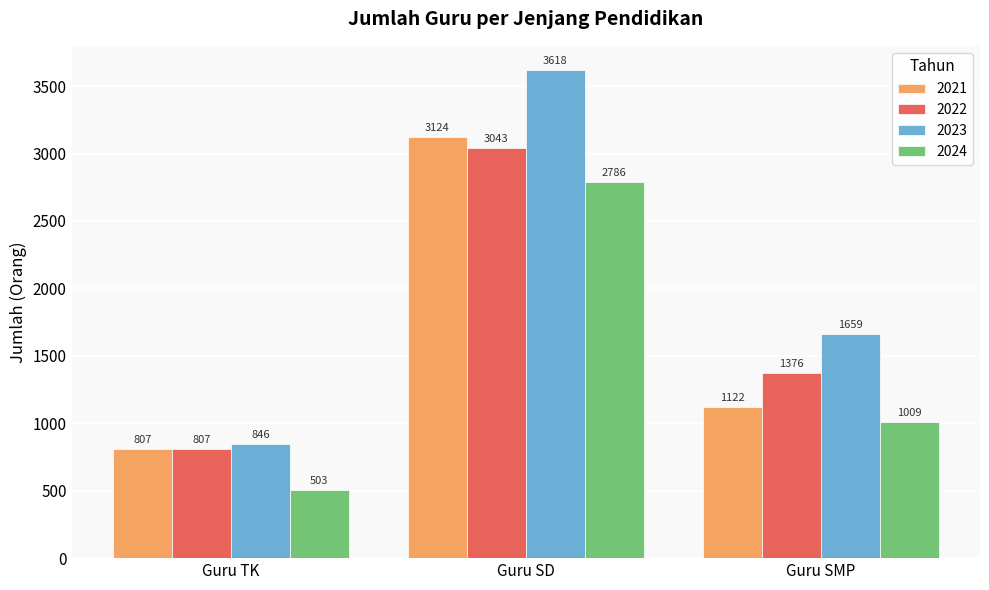

Which category has the highest value across all series?

Guru SD